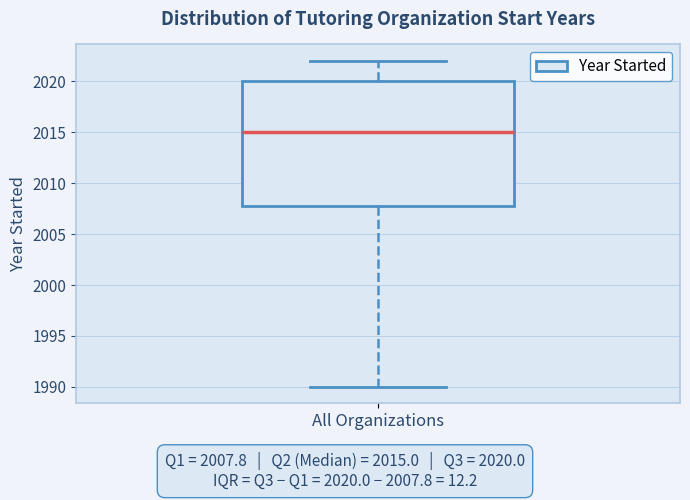

Transcribe this box plot: give where the median line is, the range the box spans, and where the two whiskers end, as read against the y-axis. The values are not printed on the chart, so give them approximately, as read against the axis.

median 2015, box 2008 to 2020, whiskers 1990 to 2022